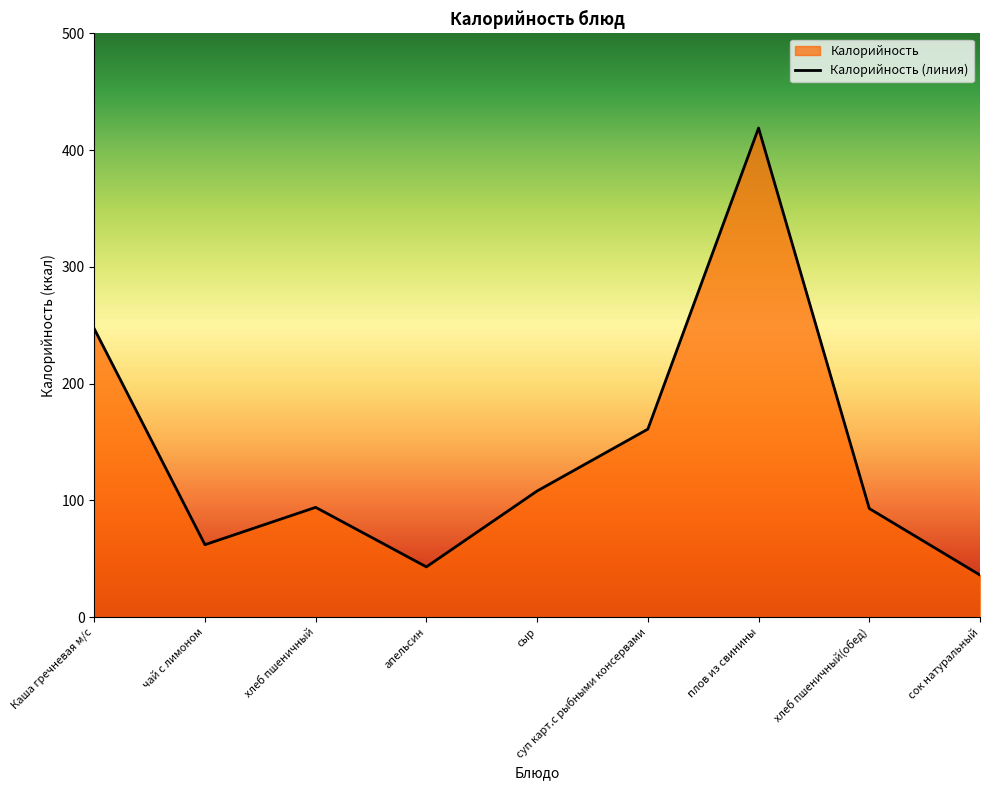

Which label corresponds to the largest value in the chart?

плов из свинины